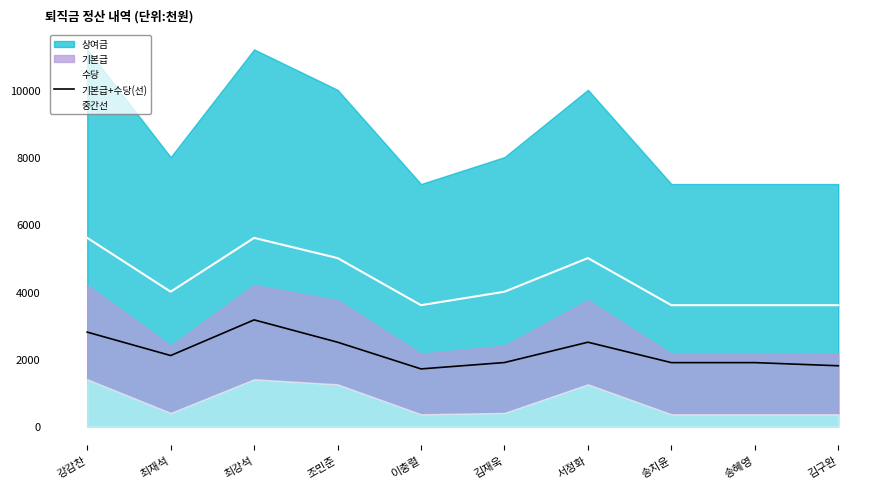

At how many categories does at least one series exceed 3910?

6